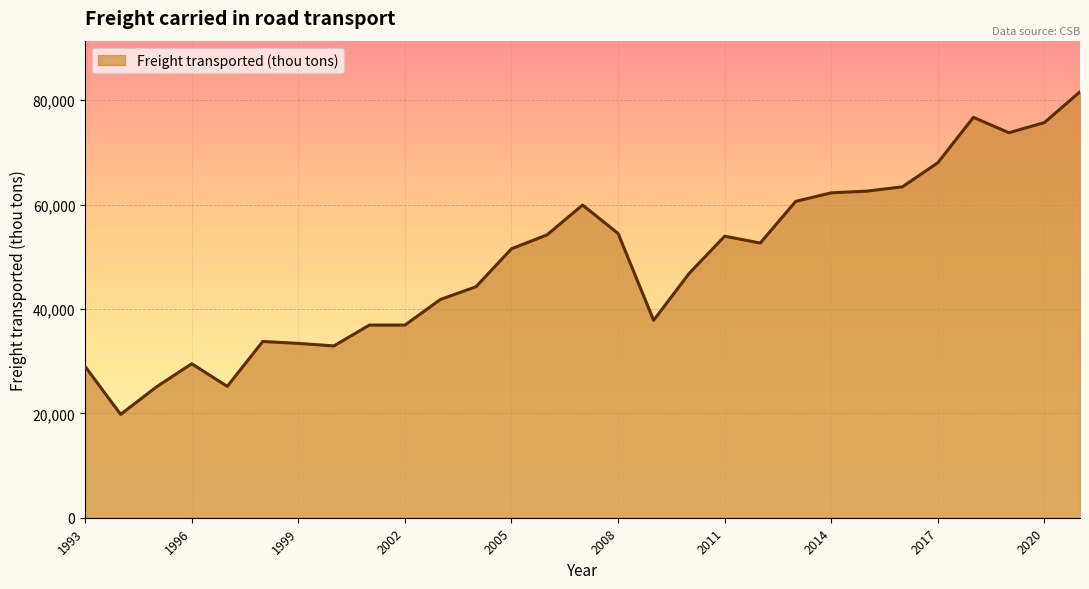

What is the greatest value displayed?

81602.1